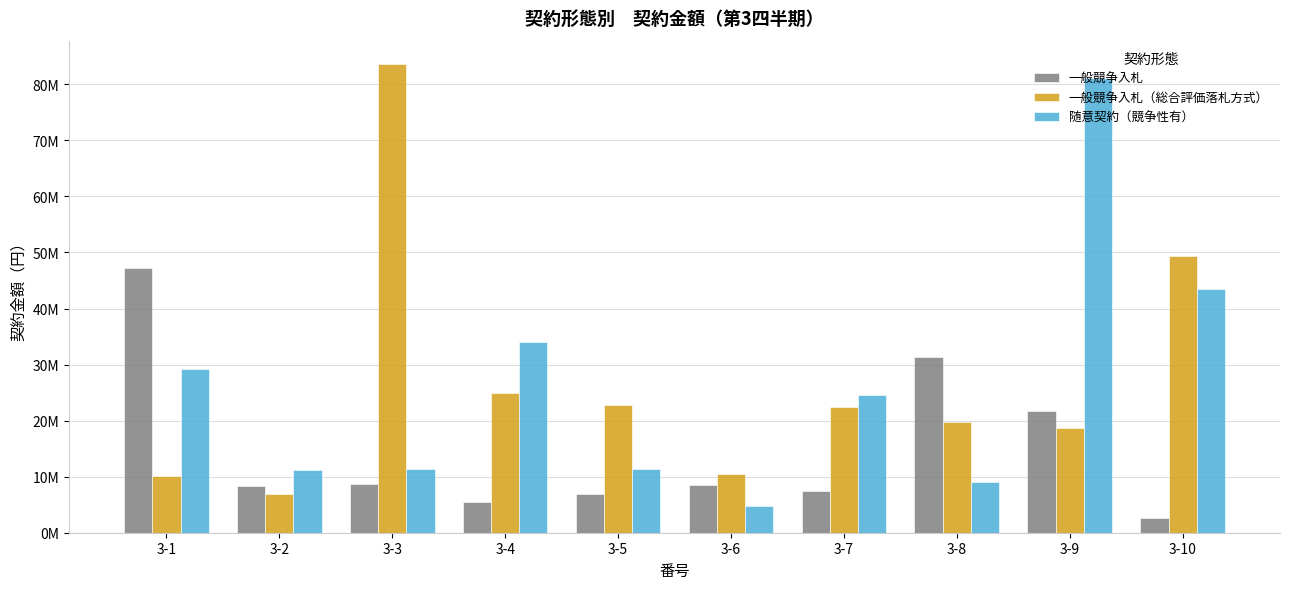

What are all the series names shown in the legend?

一般競争入札, 一般競争入札（総合評価落札方式）, 随意契約（競争性有）